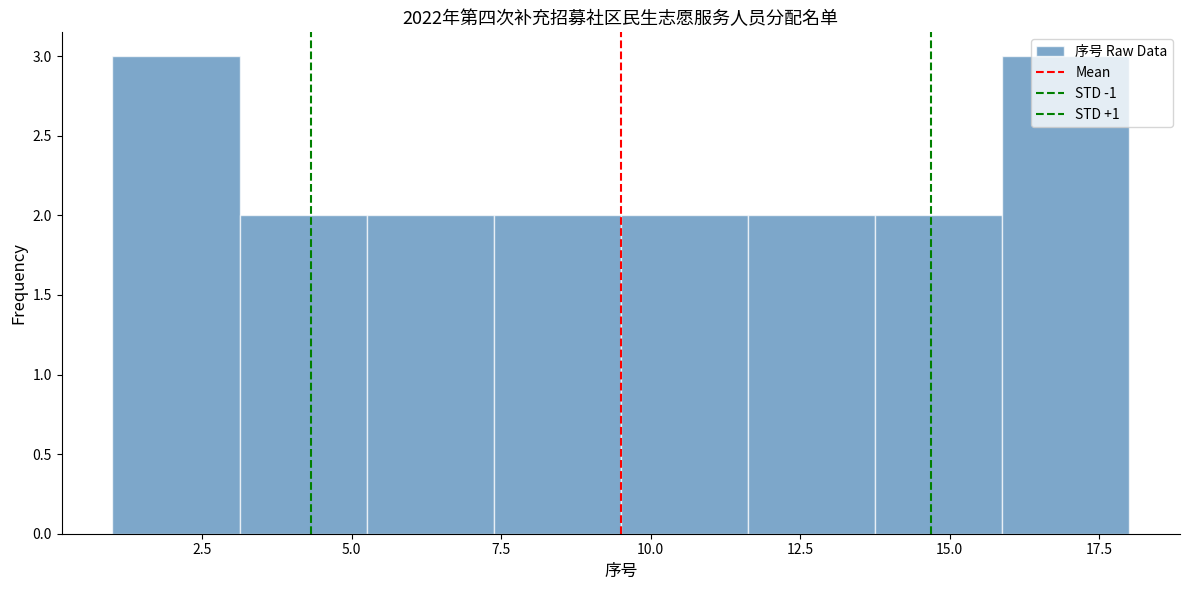

How tall is the bar that spans 9.5 to 11.5 on the x-axis? Neither the bar edges nor the heights are printed on the chart, so give them approximately, as read against the axes.

2